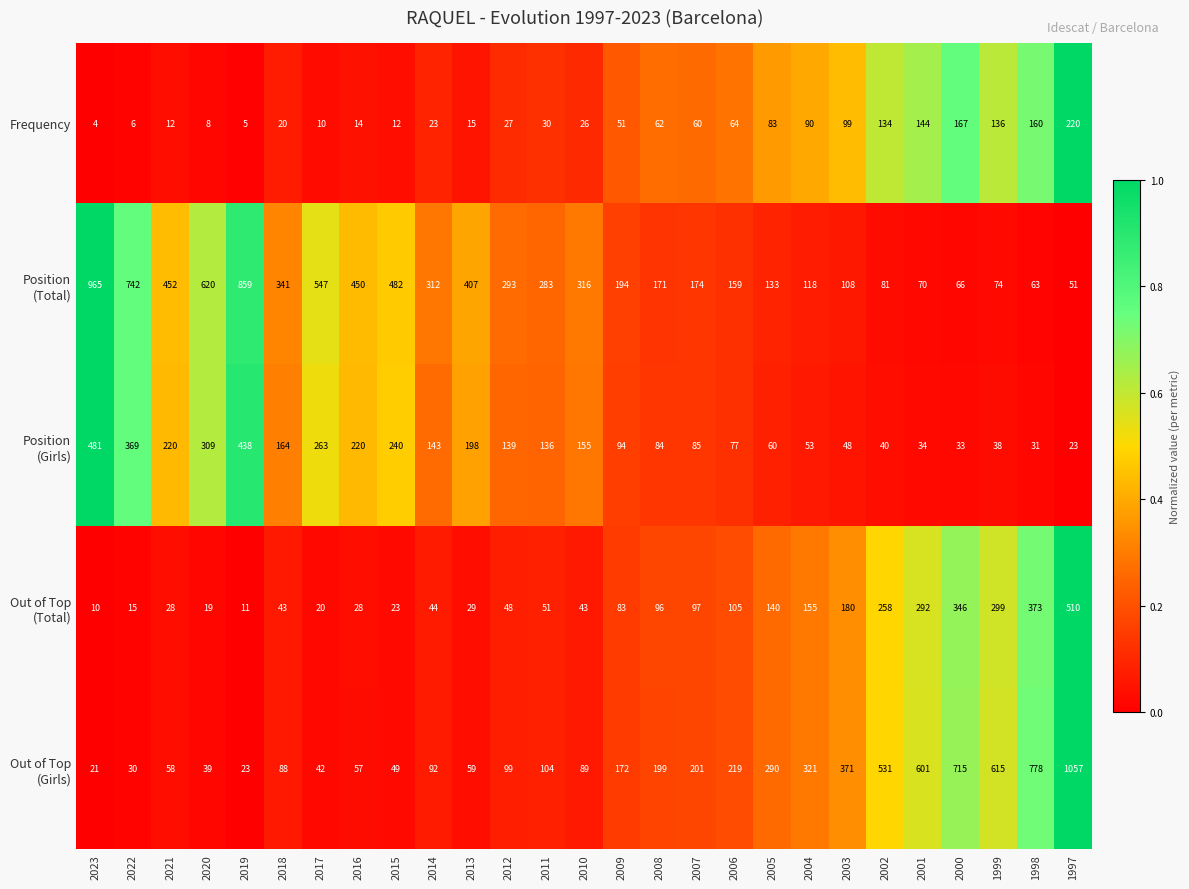

What is the smallest value displayed?

4